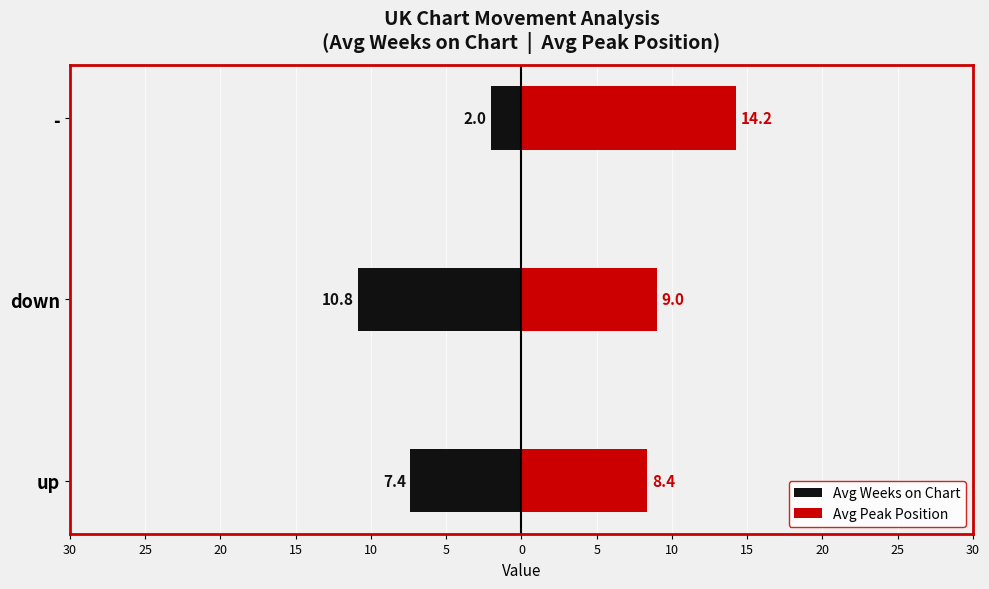

Rank the series by their average value, from lowest to highest.

Avg Weeks on Chart, Avg Peak Position